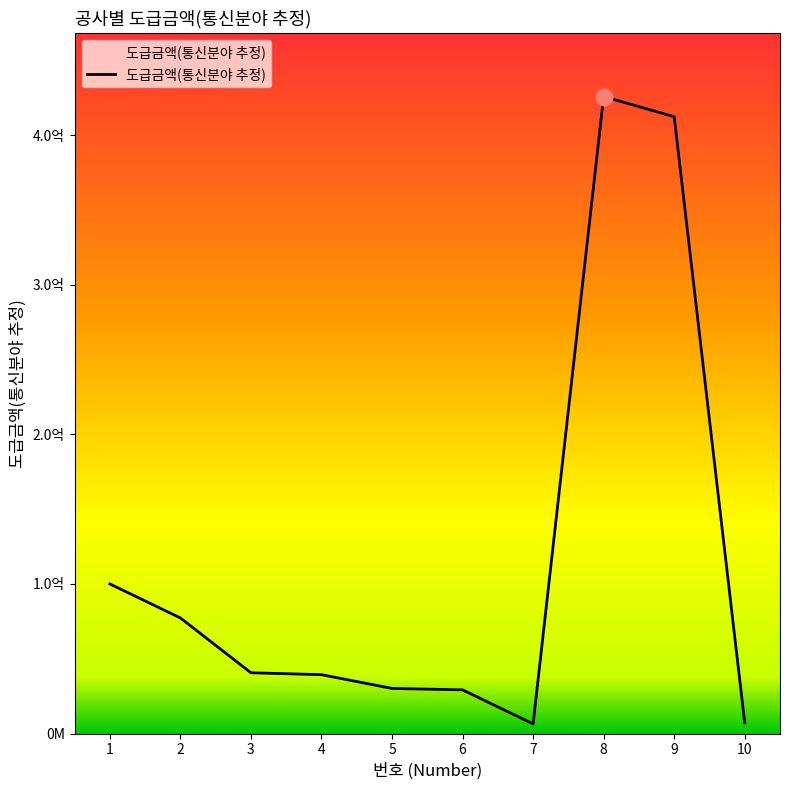

What is the sum of the values at 5 and 2?

107424784.0